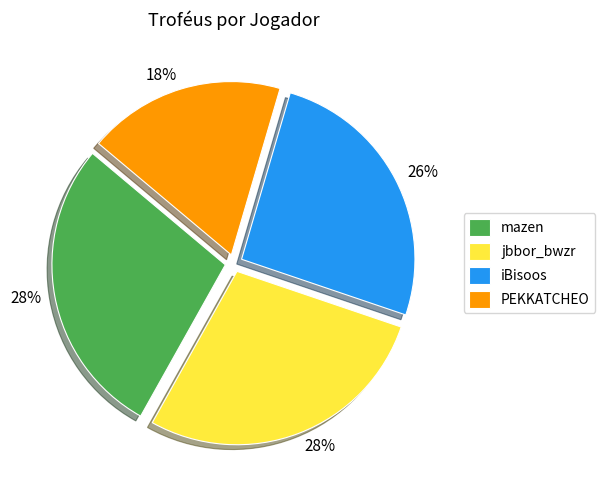

Do PEKKATCHEO and iBisoos together represent more than half of the pie?

No